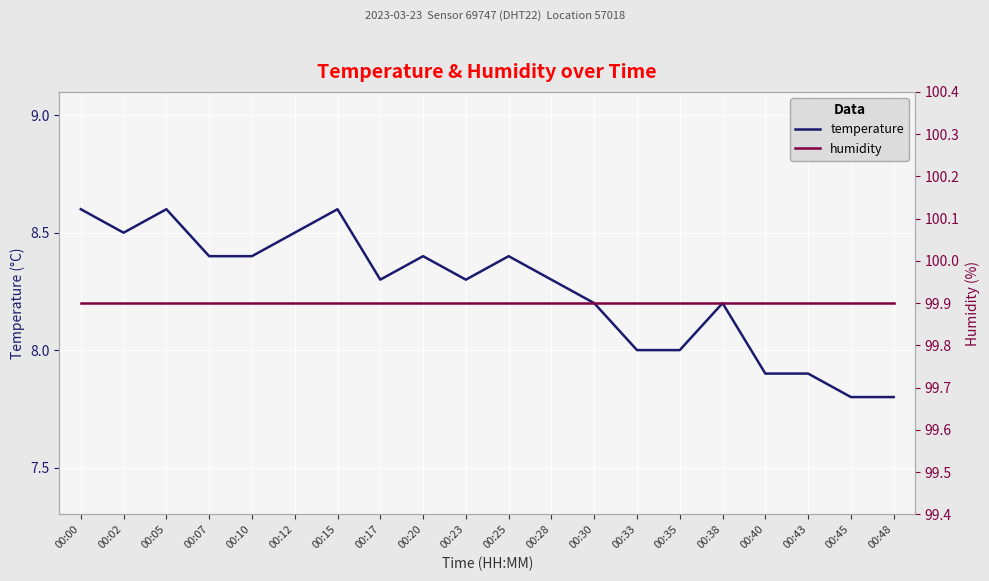

What is the value of the humidity point at the 13th from the left?

99.9